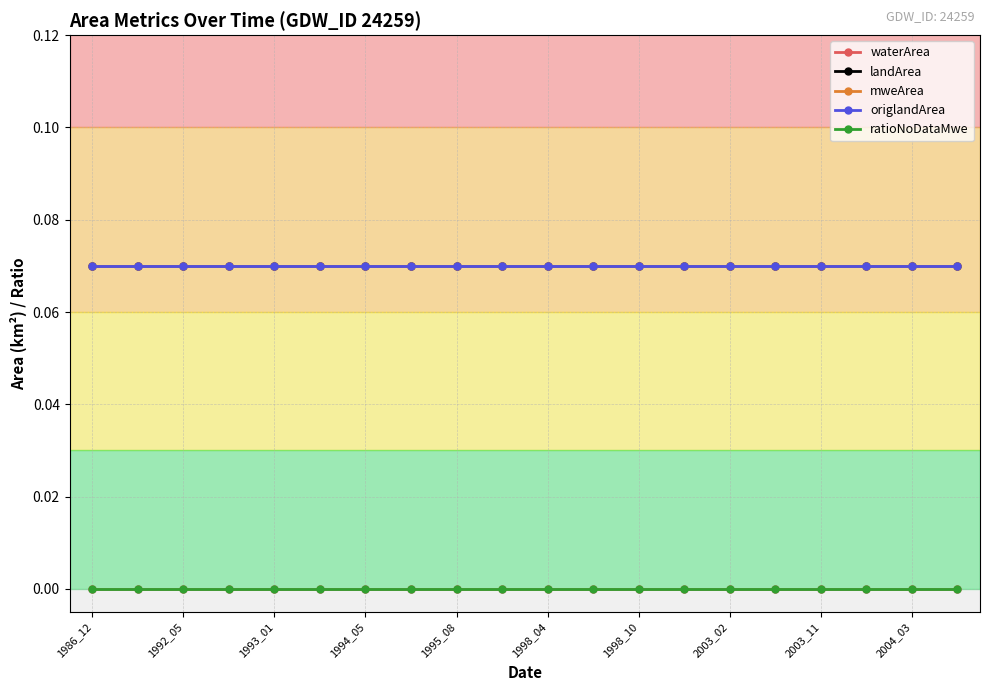

Is this an area chart (filled region under the line)?

No